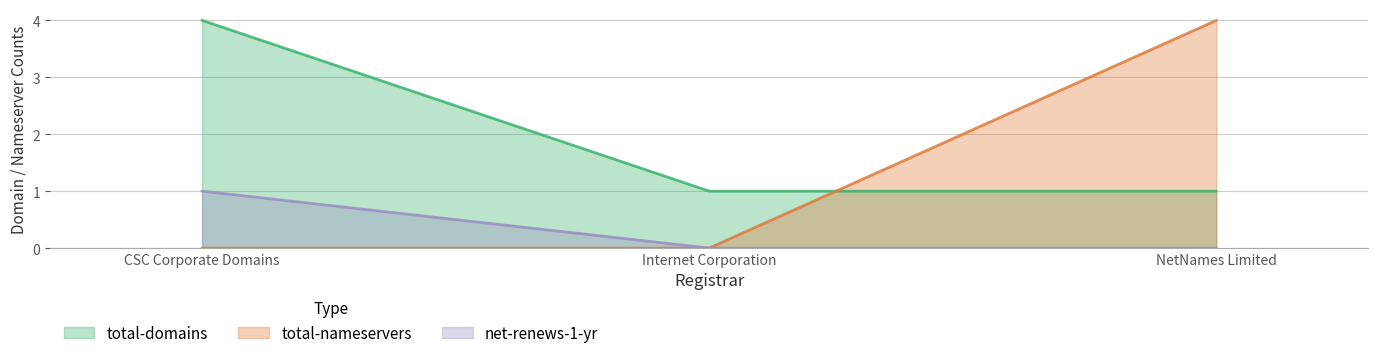

What is the total value across all series at CSC Corporate Domains?

5